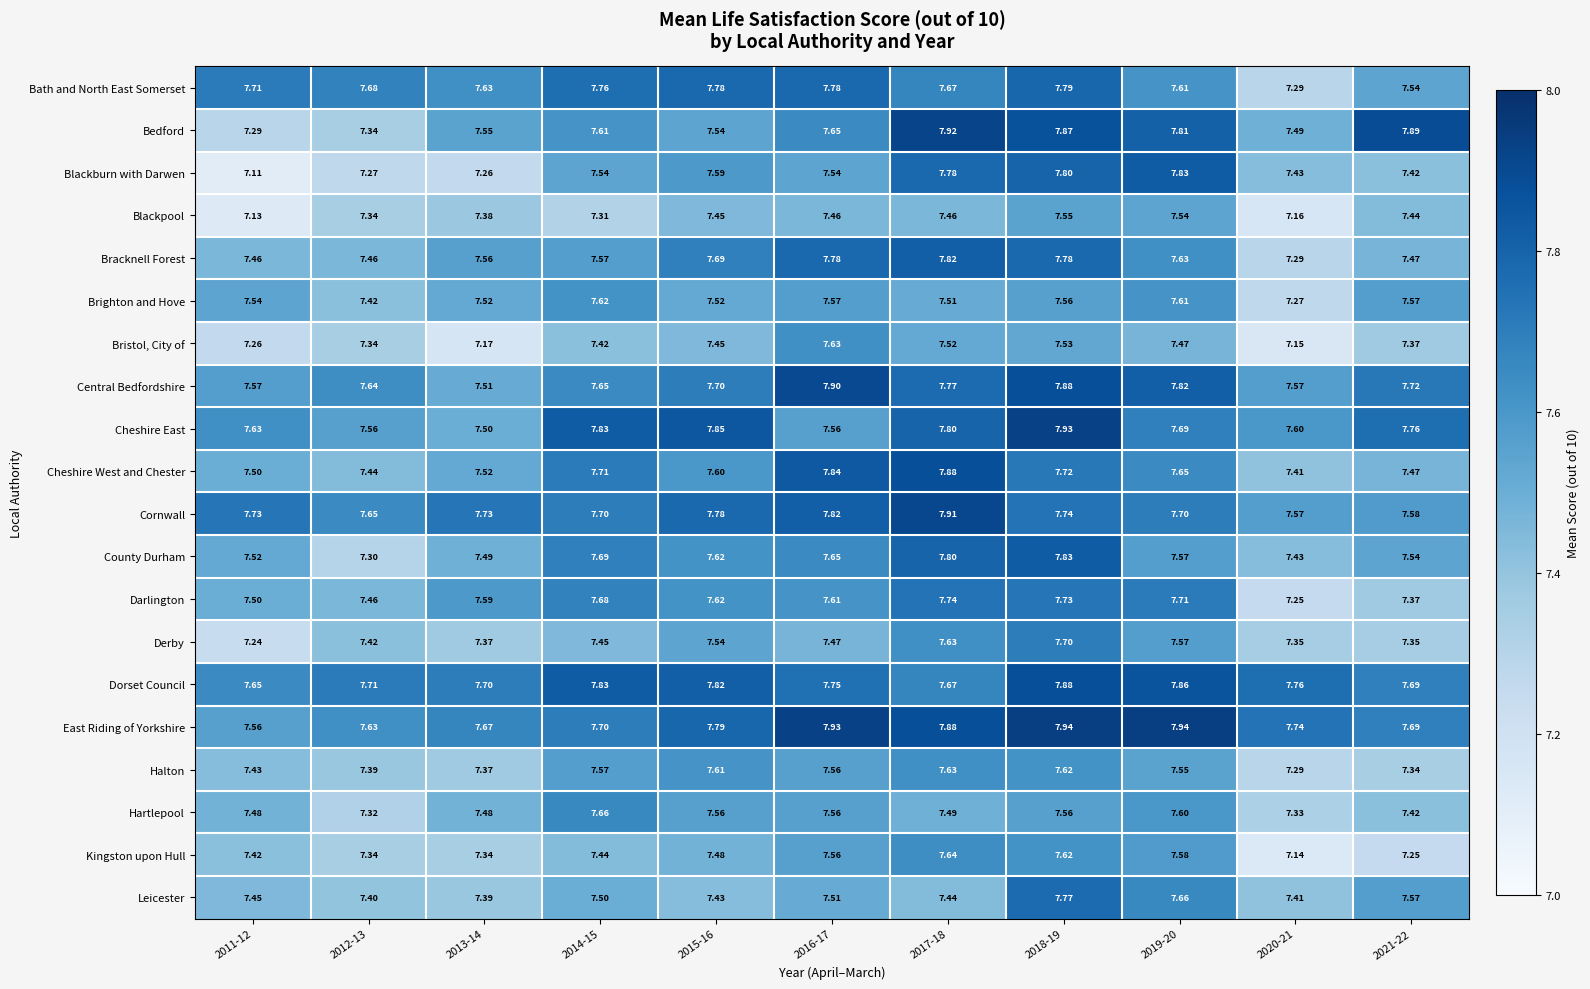

Which series has the largest total across all categories?

East Riding of Yorkshire